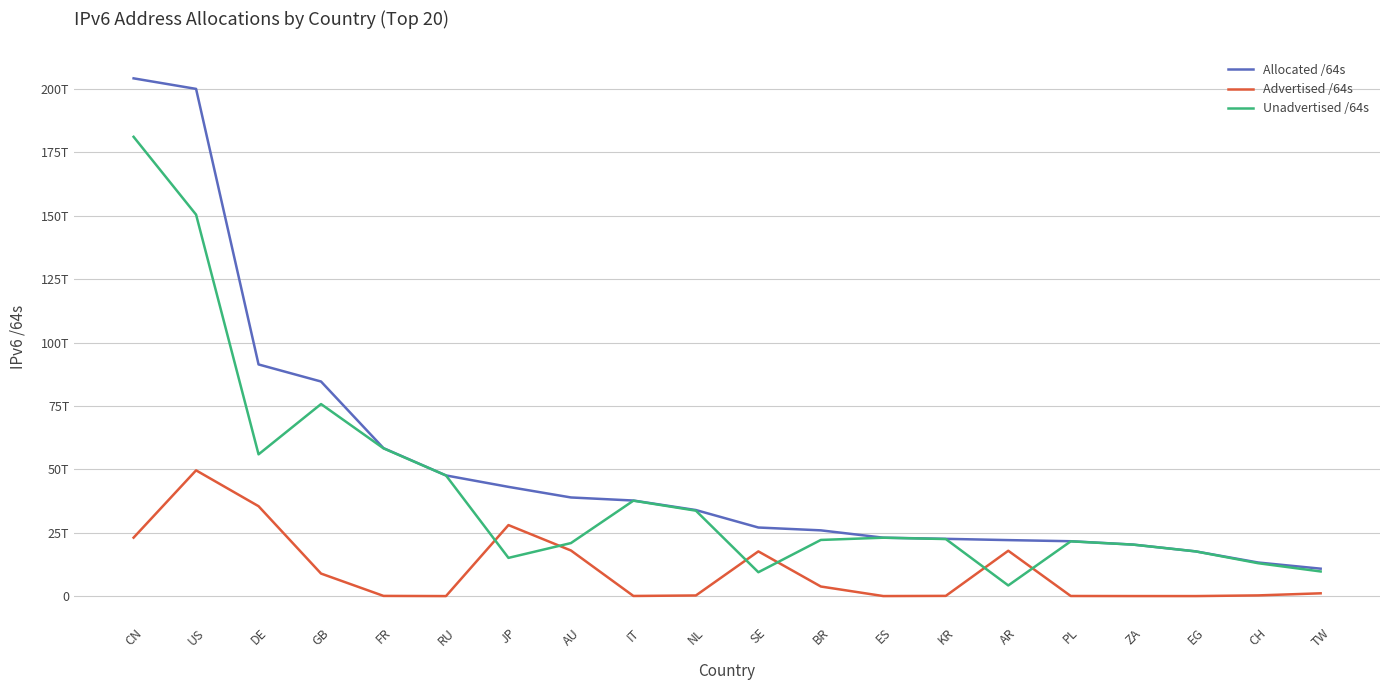

What are all the series names shown in the legend?

Allocated /64s, Advertised /64s, Unadvertised /64s